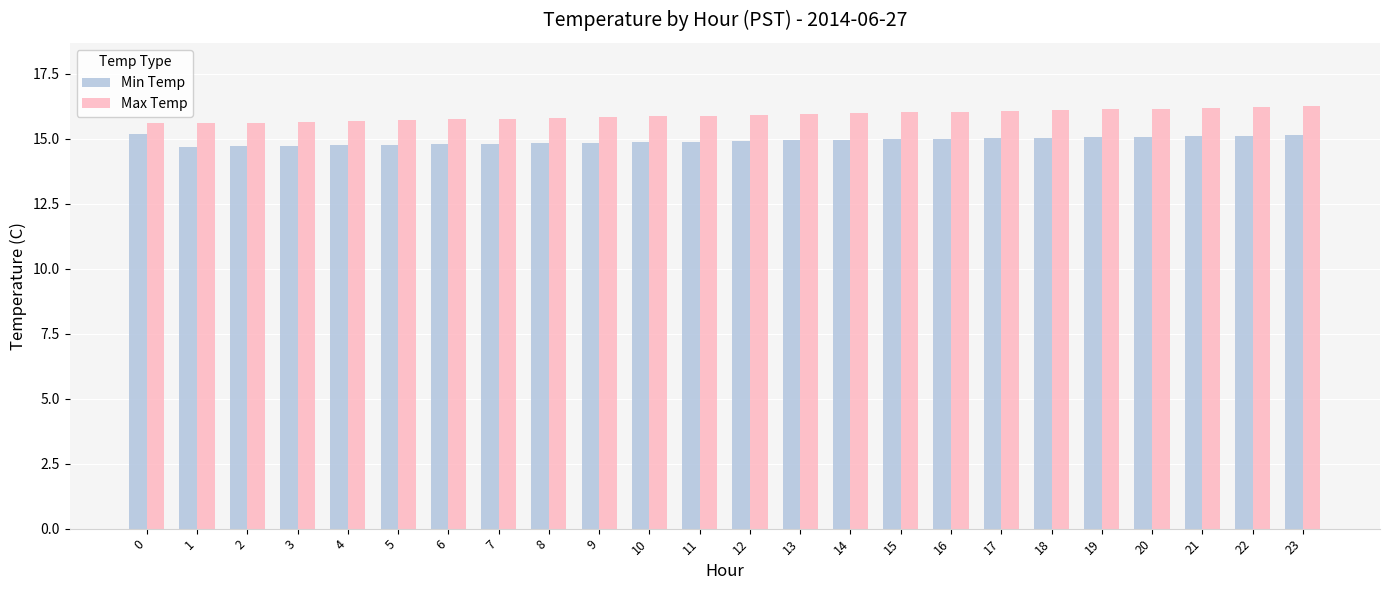

What is the sum of the Max Temp values at 15 and 4?

31.7